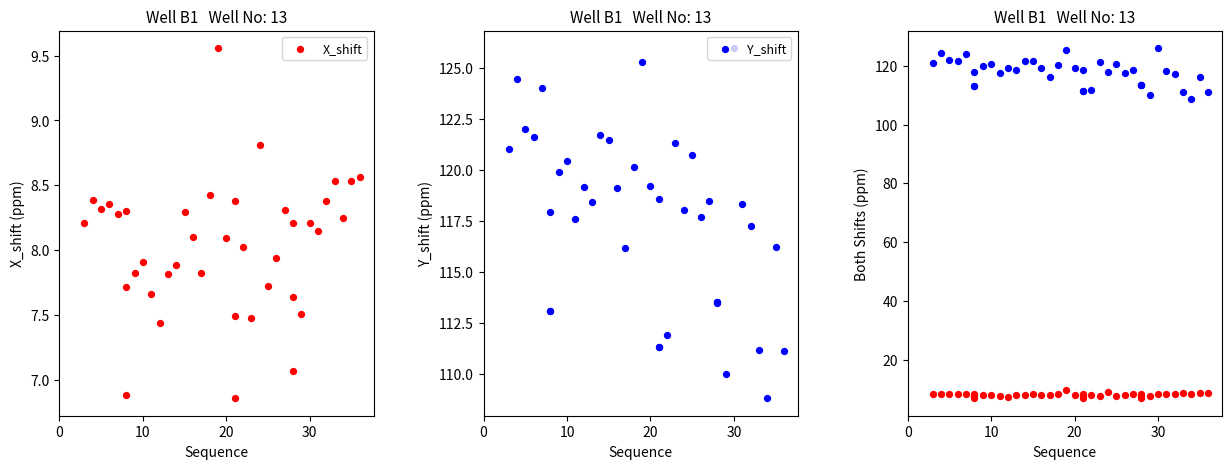

Is the value of Y_shift at 20 greater than the value of X_shift at 35?

Yes